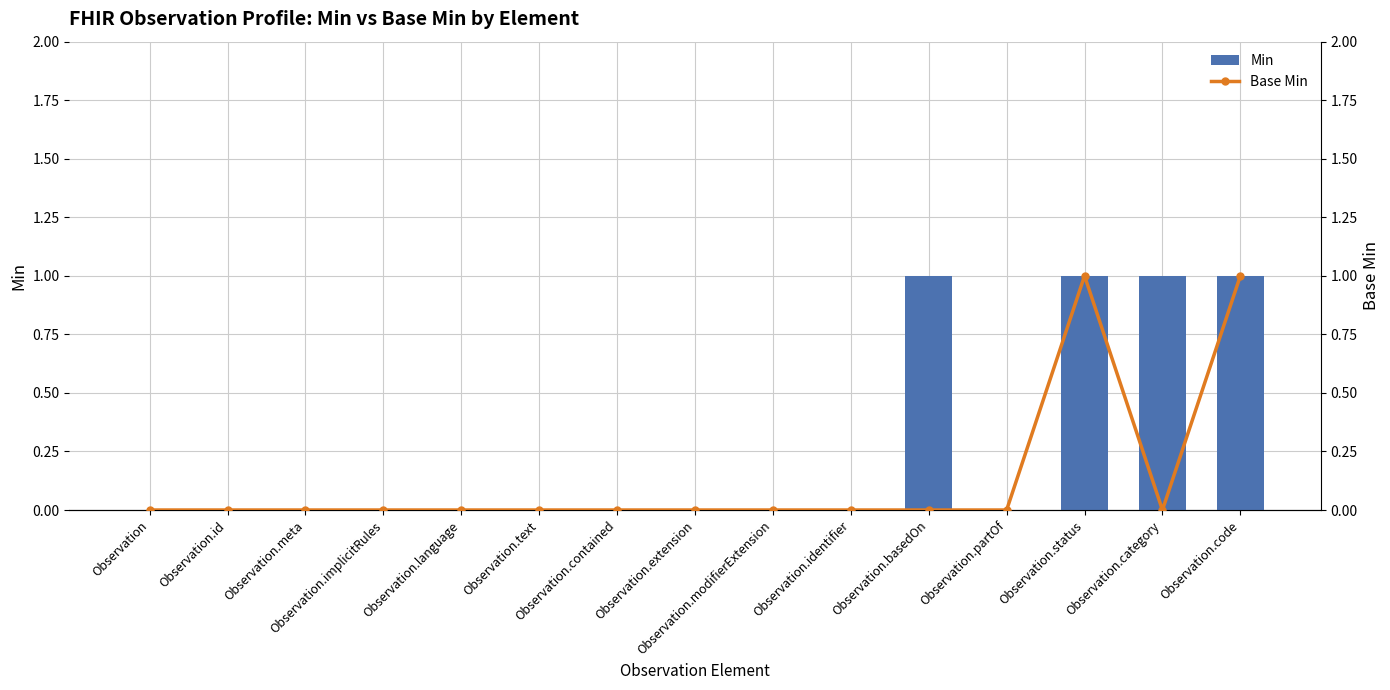

What position from the right is Observation?

15